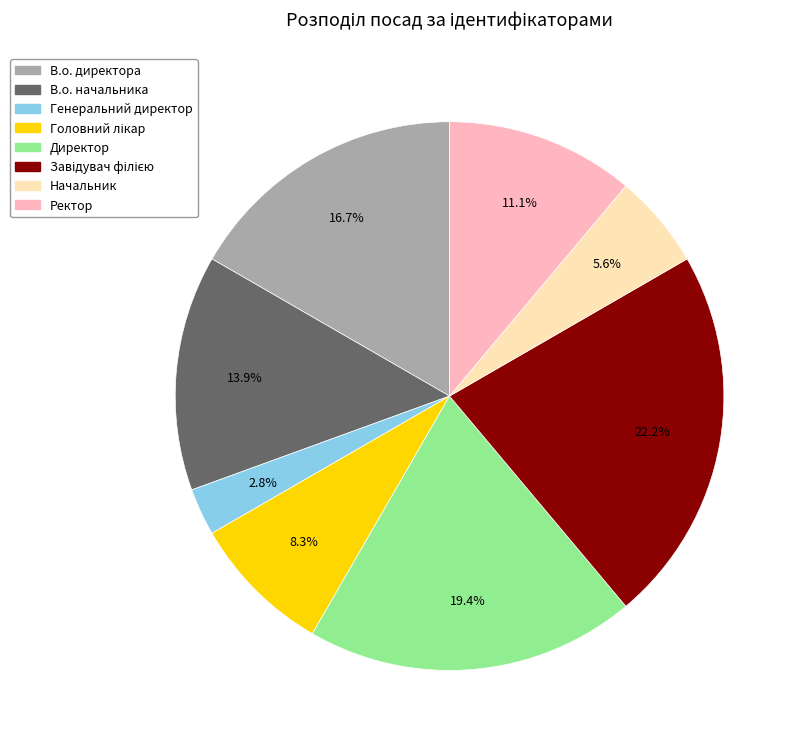

Count the number of slices in the pie.

8